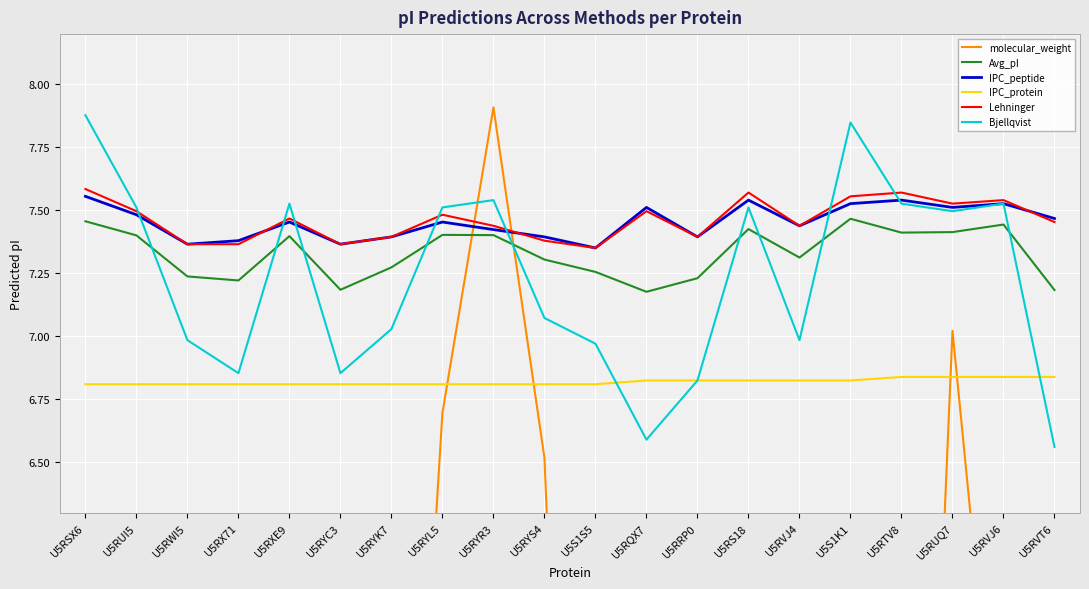

Does the chart display data point markers on the line(s)?

No